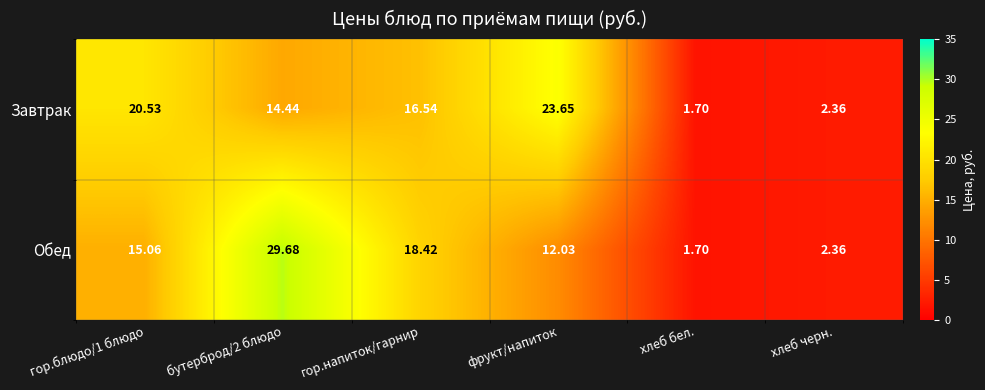

Which series has the widest spread of values?

Обед